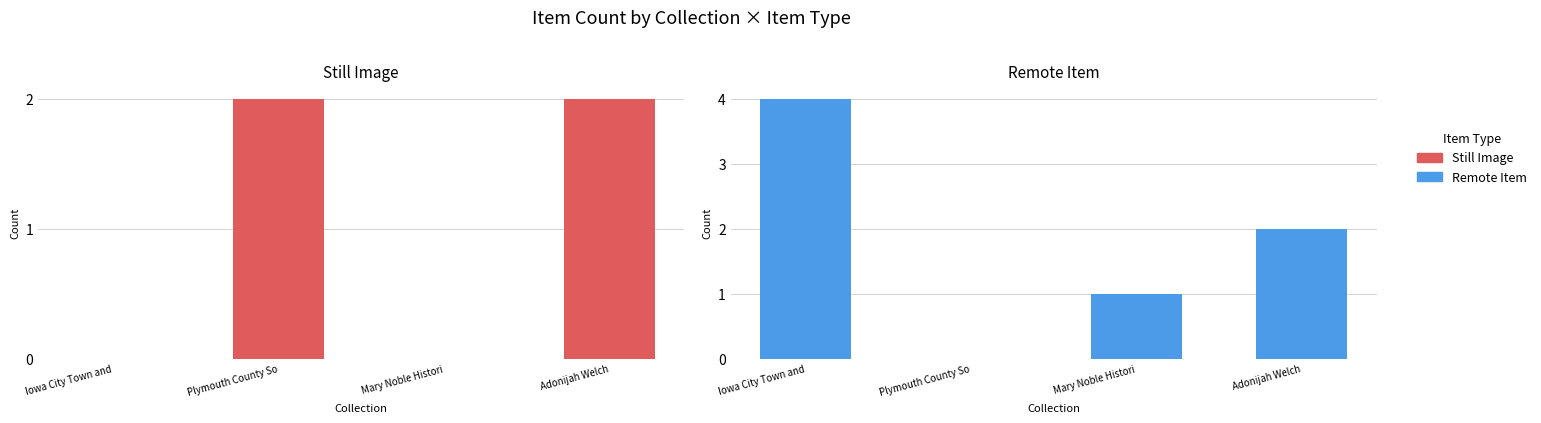

What is the total value across all series at Iowa City Town and?

4